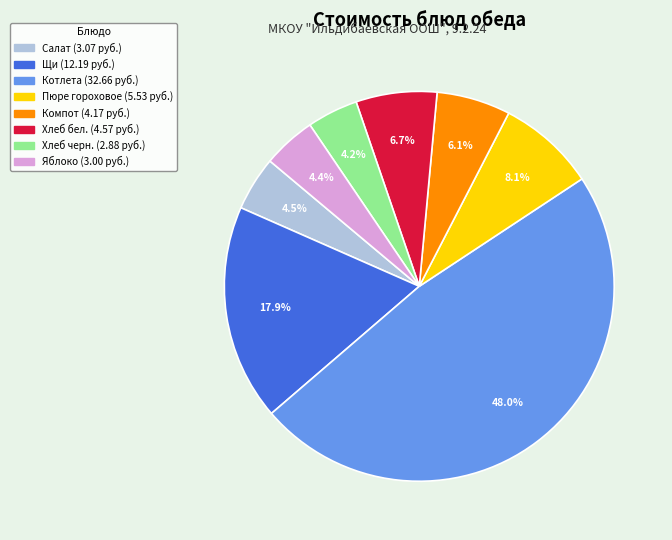

Is there any slice that represents more than half of the pie?

No